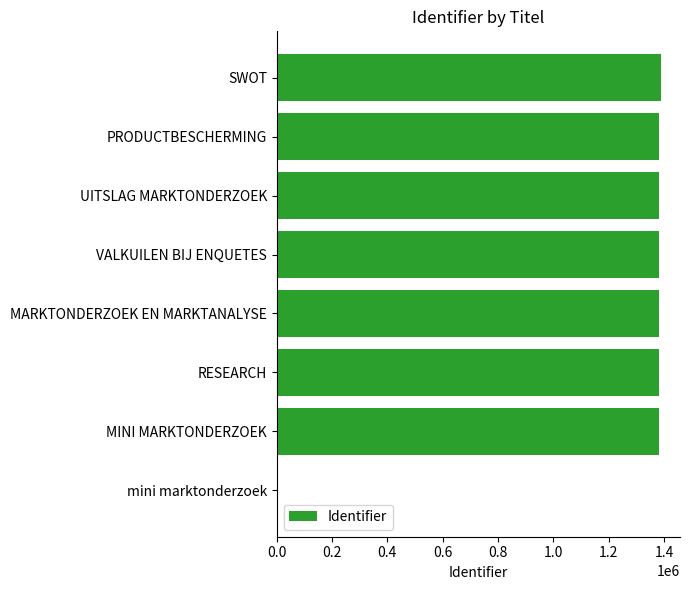

How many positive values are there?

7